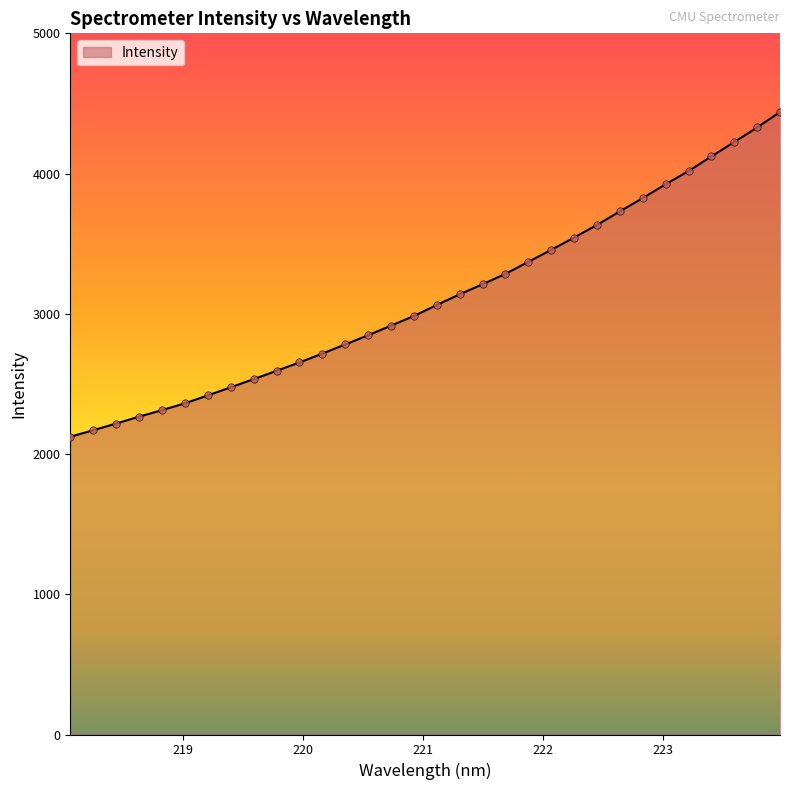

What is the greatest value displayed?

4438.7